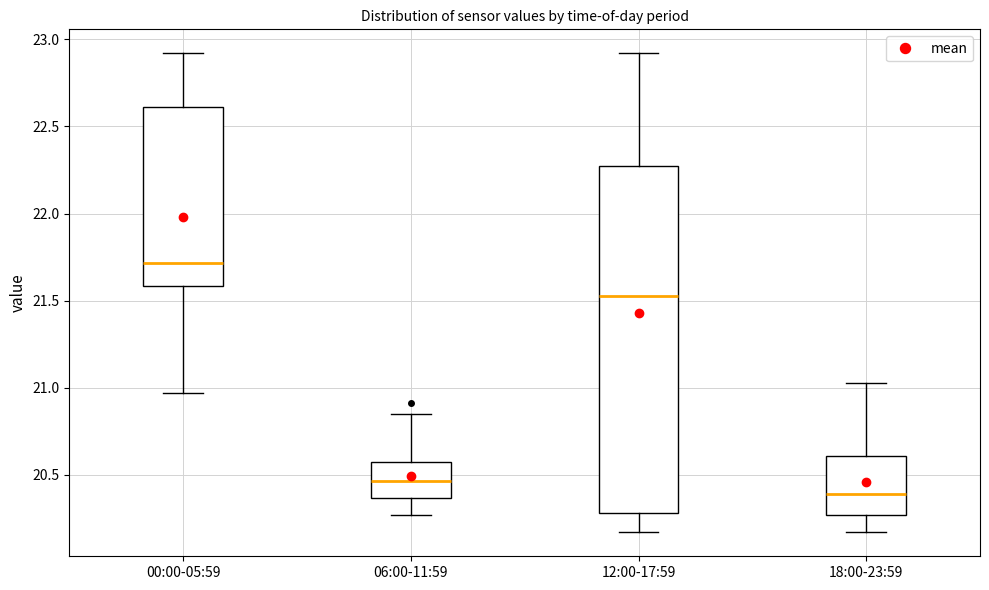

Reading left to right, transcribe this box plot: for each box, give where its median line is, the range the box spans, and where its two whiskers end, as read against the y-axis. The values are not printed on the chart, so give them approximately, as read against the axis.

00:00-05:59: median 21.70, box 21.60 to 22.60, whiskers 20.95 to 22.90
06:00-11:59: median 20.45, box 20.35 to 20.55, whiskers 20.25 to 20.85
12:00-17:59: median 21.55, box 20.30 to 22.30, whiskers 20.15 to 22.90
18:00-23:59: median 20.40, box 20.25 to 20.60, whiskers 20.15 to 21.05